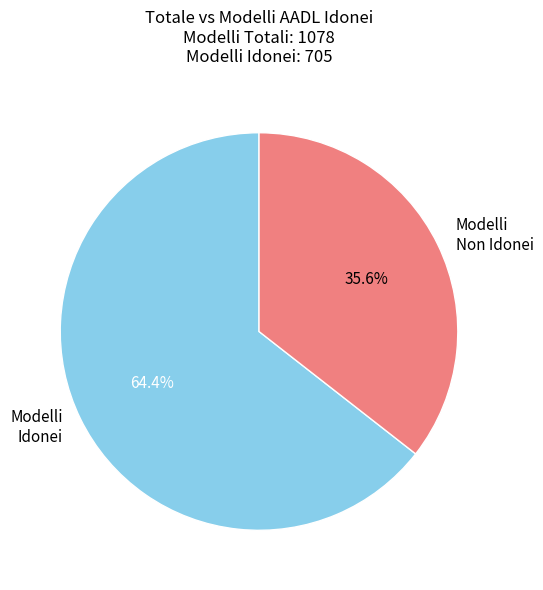

To the nearest percent, what is the difference between the largest and smallest slice percentages?

29%